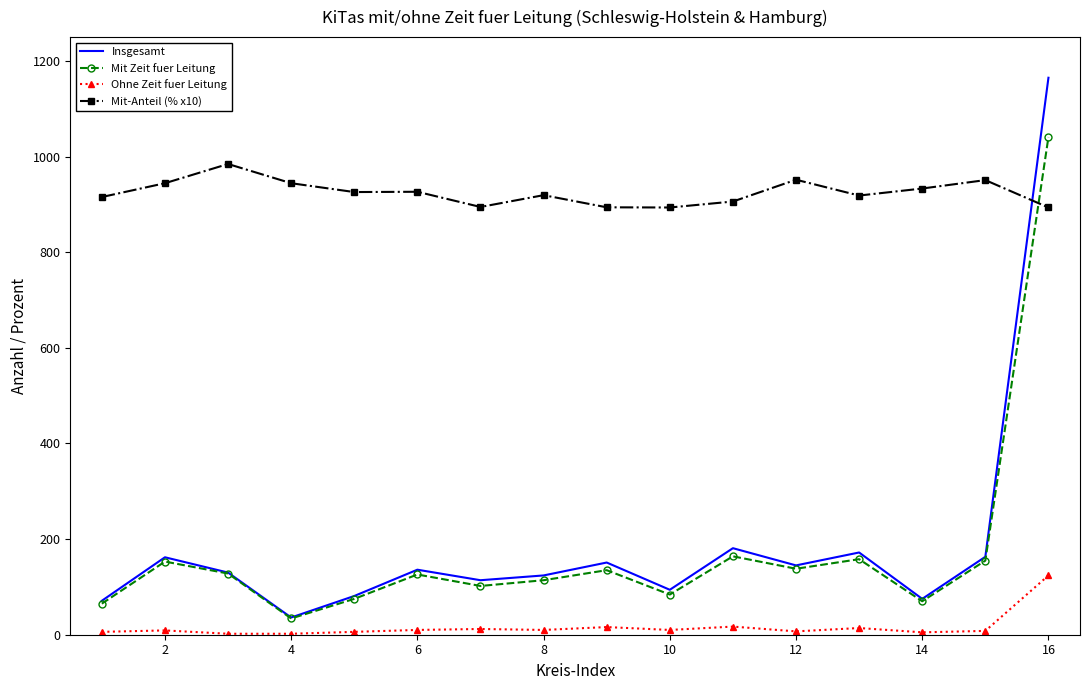

True or false: Insgesamt and Ohne Zeit fuer Leitung intersect in this chart.

False